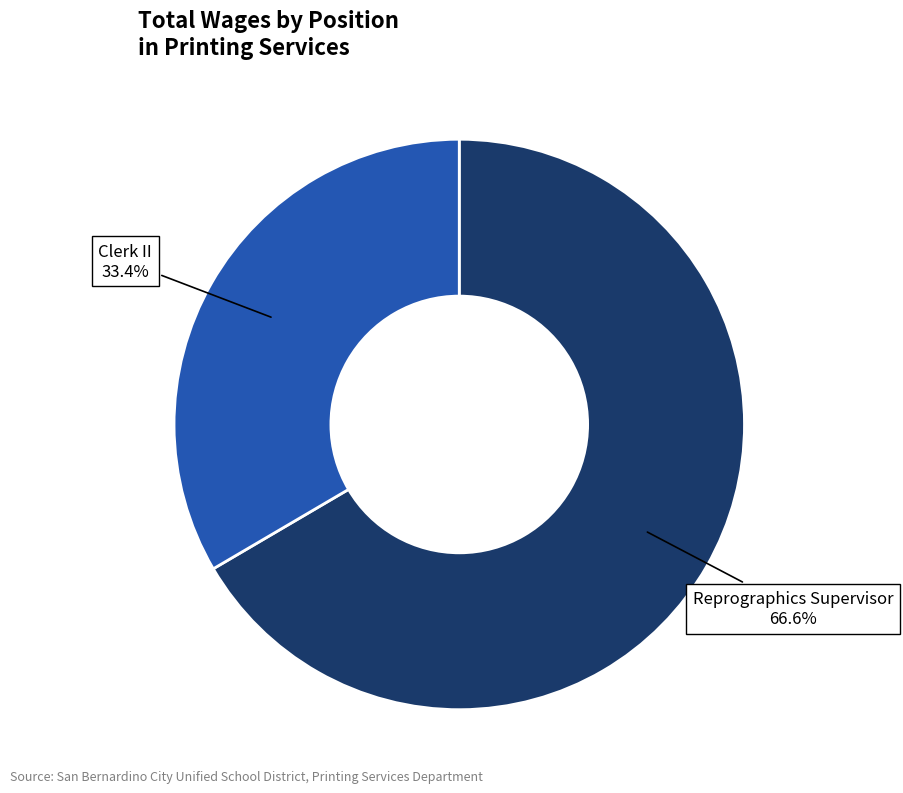

Does any single category account for the majority?

Yes